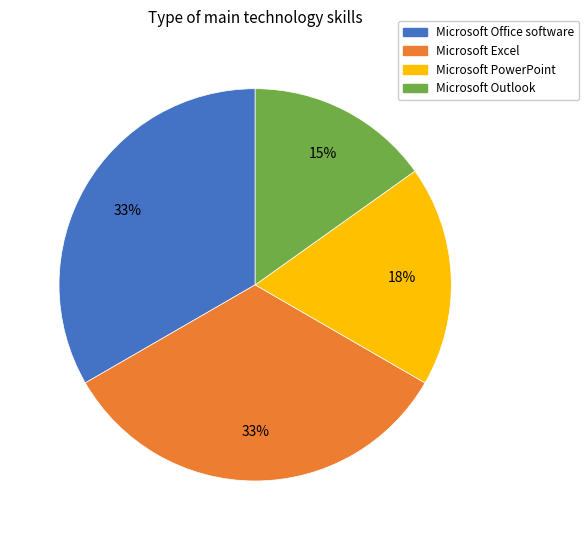

Does Microsoft PowerPoint represent more than half of the total?

No